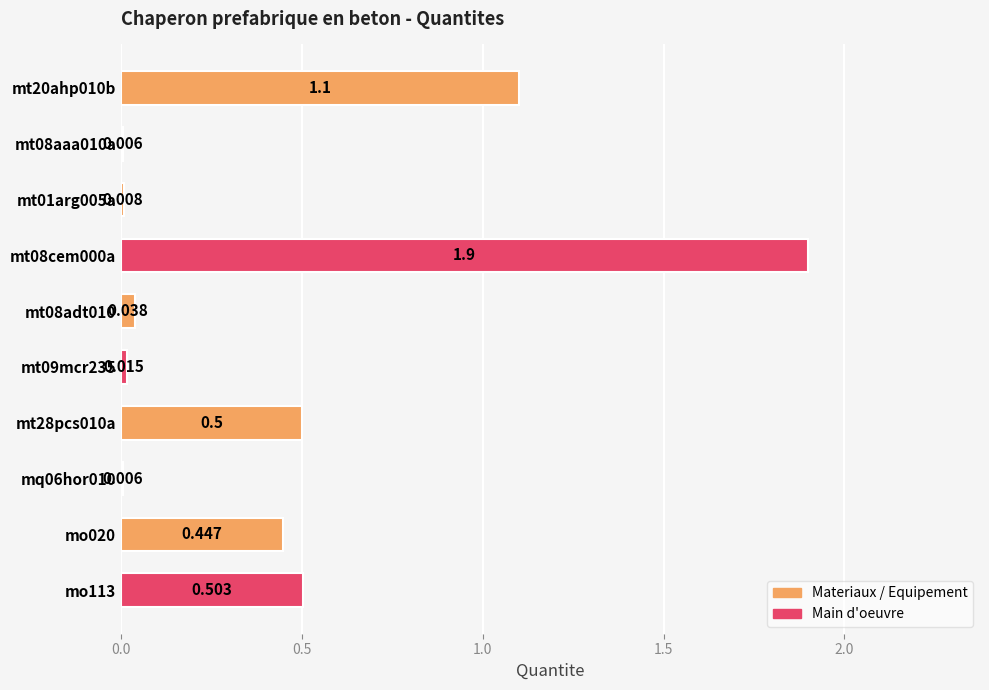

What is the maximum value shown in the chart?

1.9